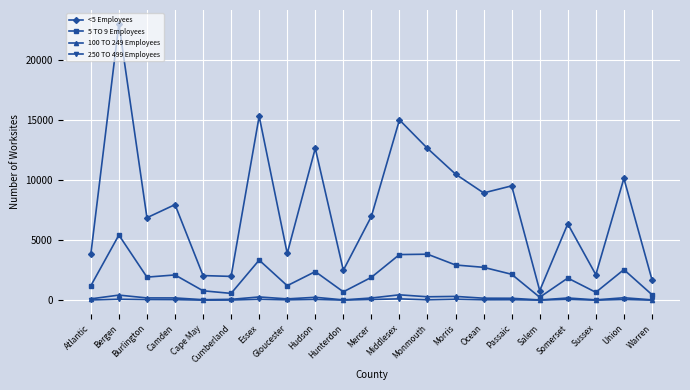

List the series in order of their peak value, highest first.

<5 Employees, 5 TO 9 Employees, 100 TO 249 Employees, 250 TO 499 Employees